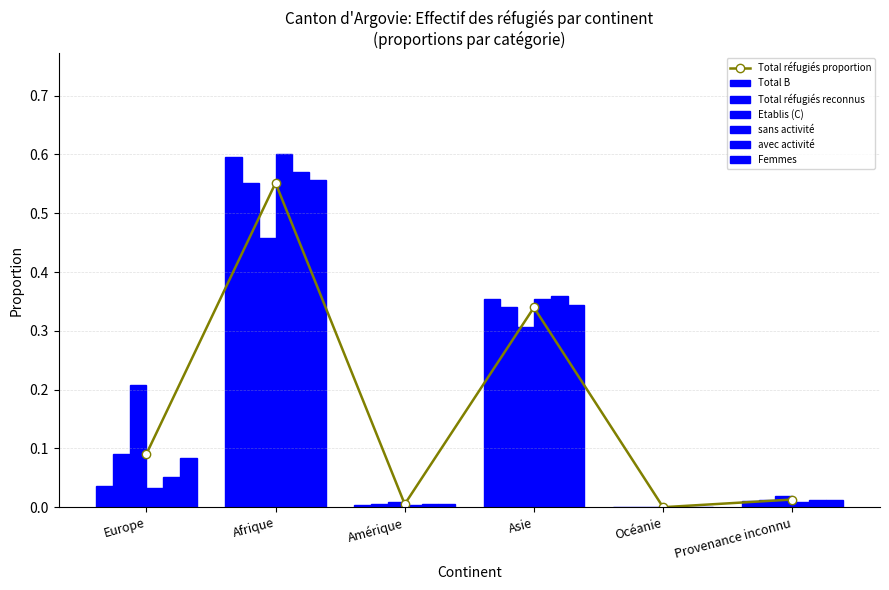

Between Asie and Europe, which is larger?

Asie